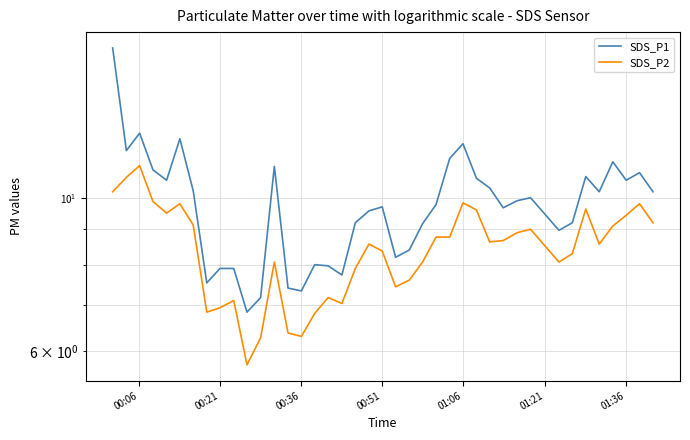

What is the lowest value of the SDS_P2 series?

5.7